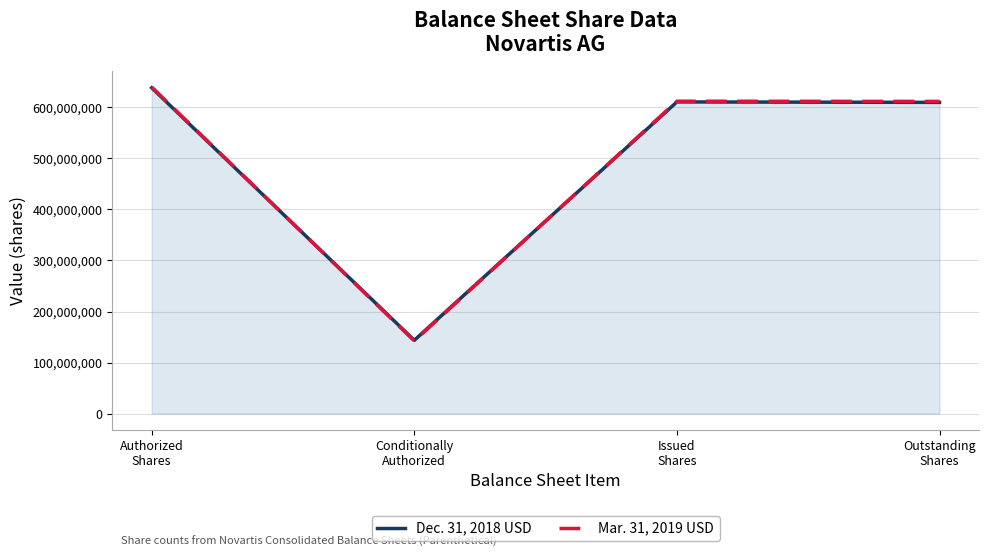

Reading right to left, list all the values displayed in this chart.

Dec. 31, 2018 USD: 609649291	610581677	143754246	638285574
Mar. 31, 2019 USD: 611614353	611970525	142365398	639674422